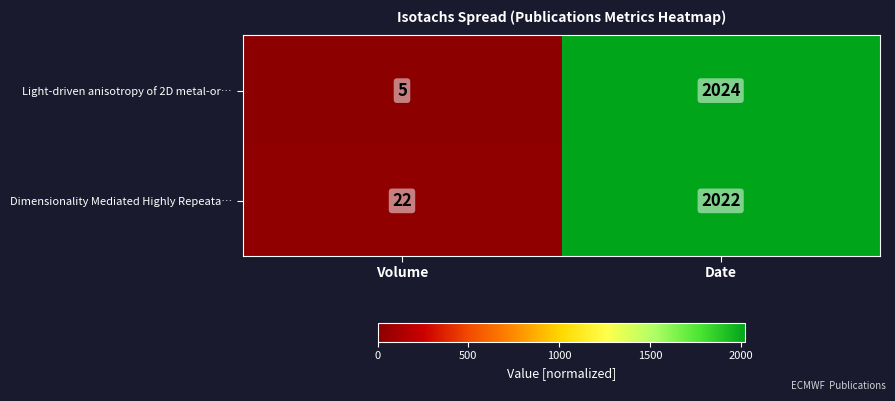

What is the spread (max minus min) of values at Date?

2